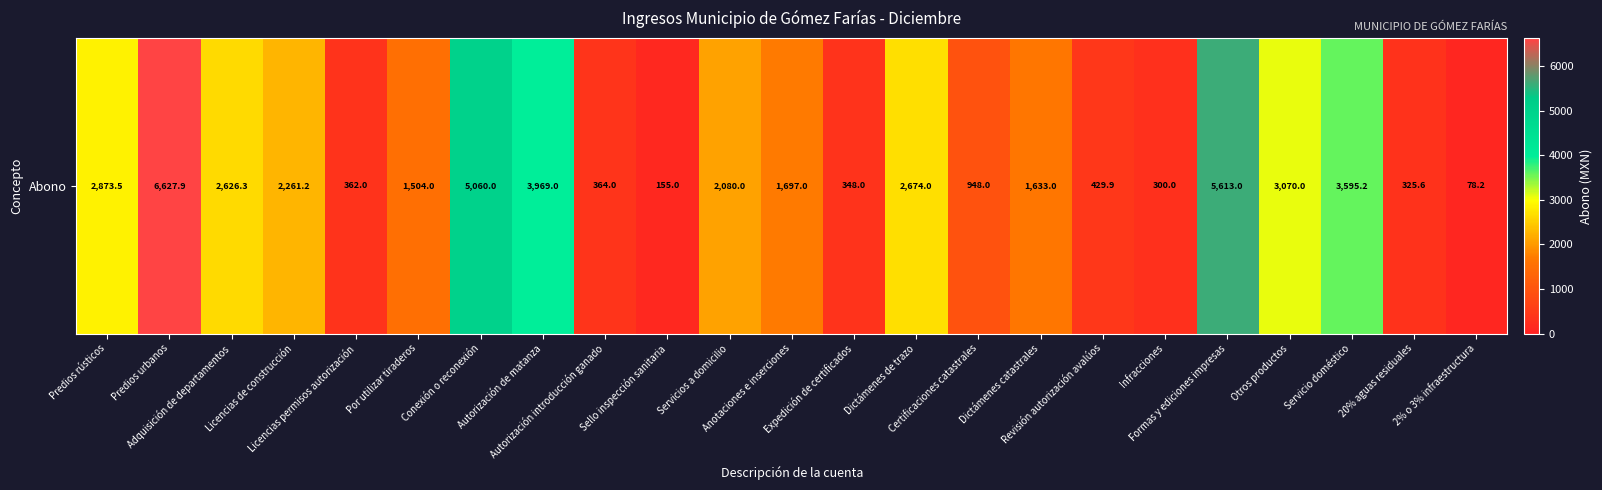

The value at Servicios a domicilio is 451.1. True or false?

False